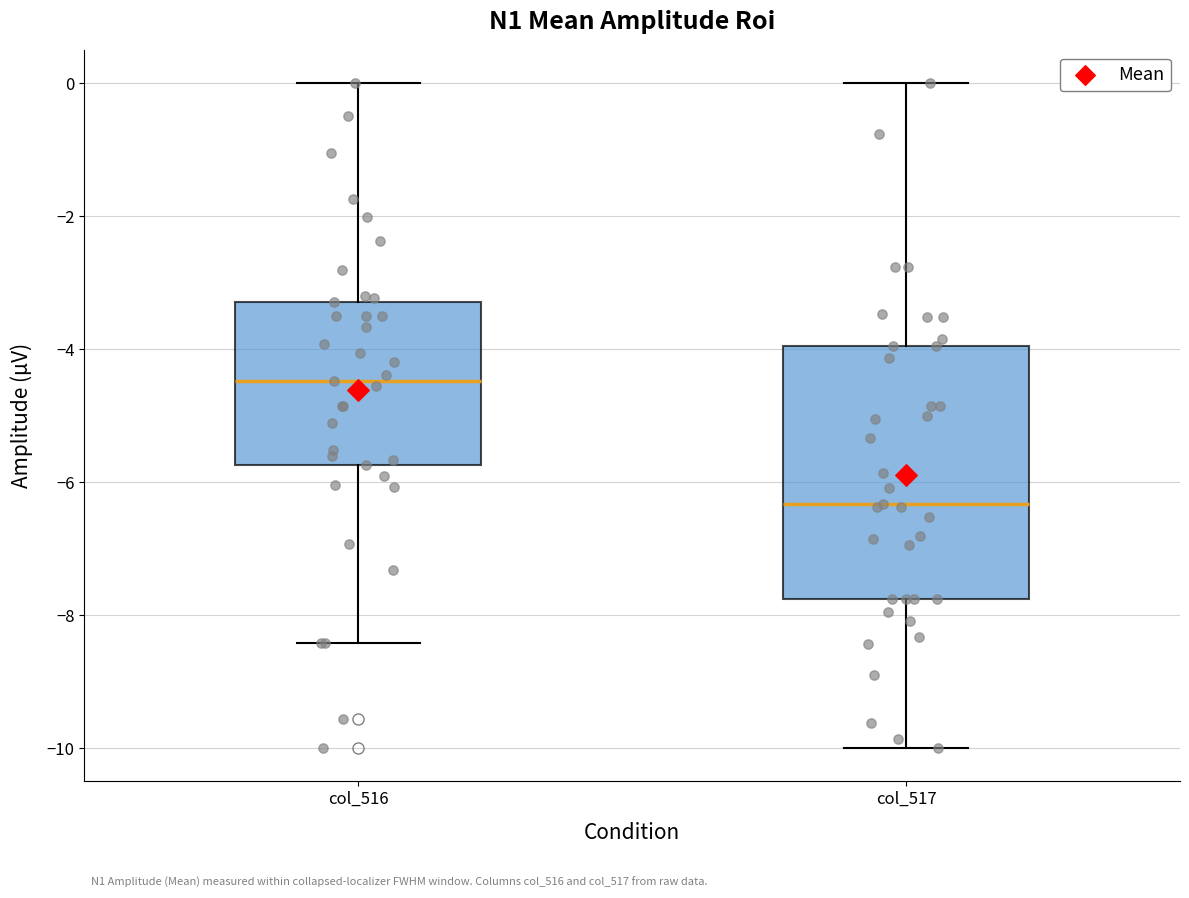

Which box has the lowest median line?

col_517